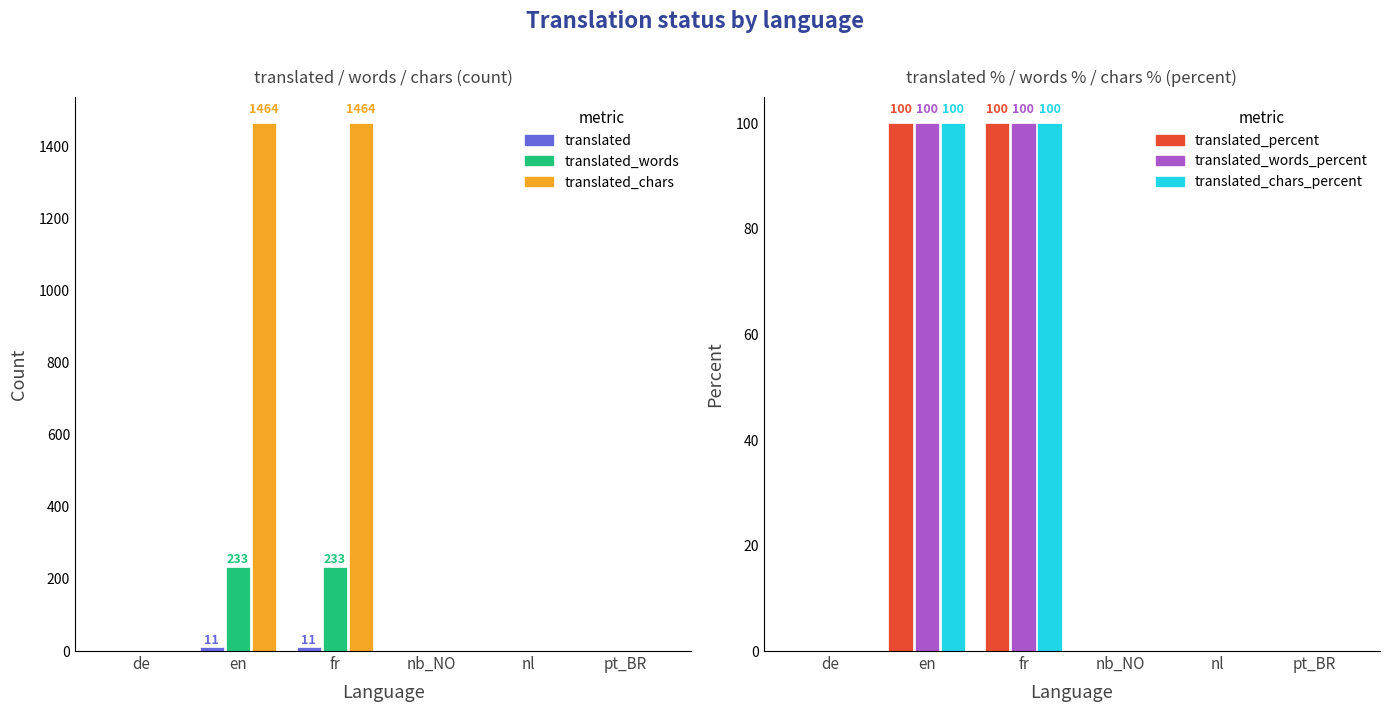

What position from the right is nb_NO?

3